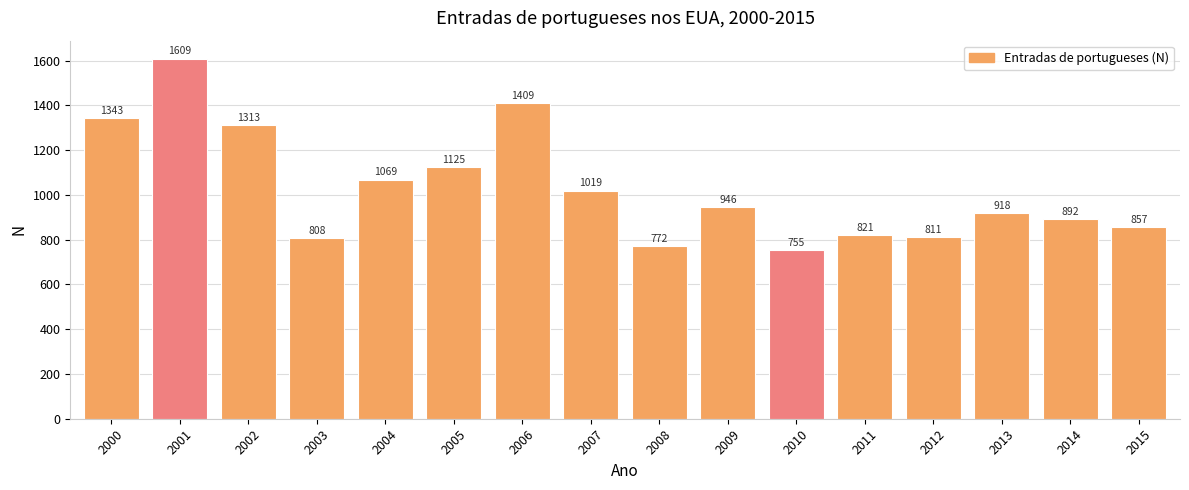

The value at 2011 is 489. True or false?

False